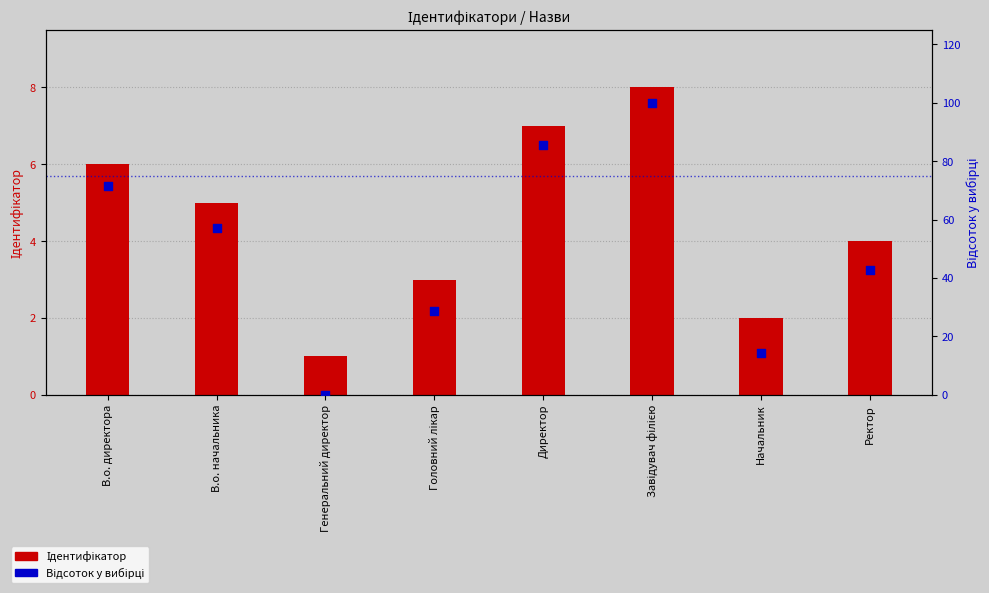

What is the total value across all series at В.о. начальника?

62.1